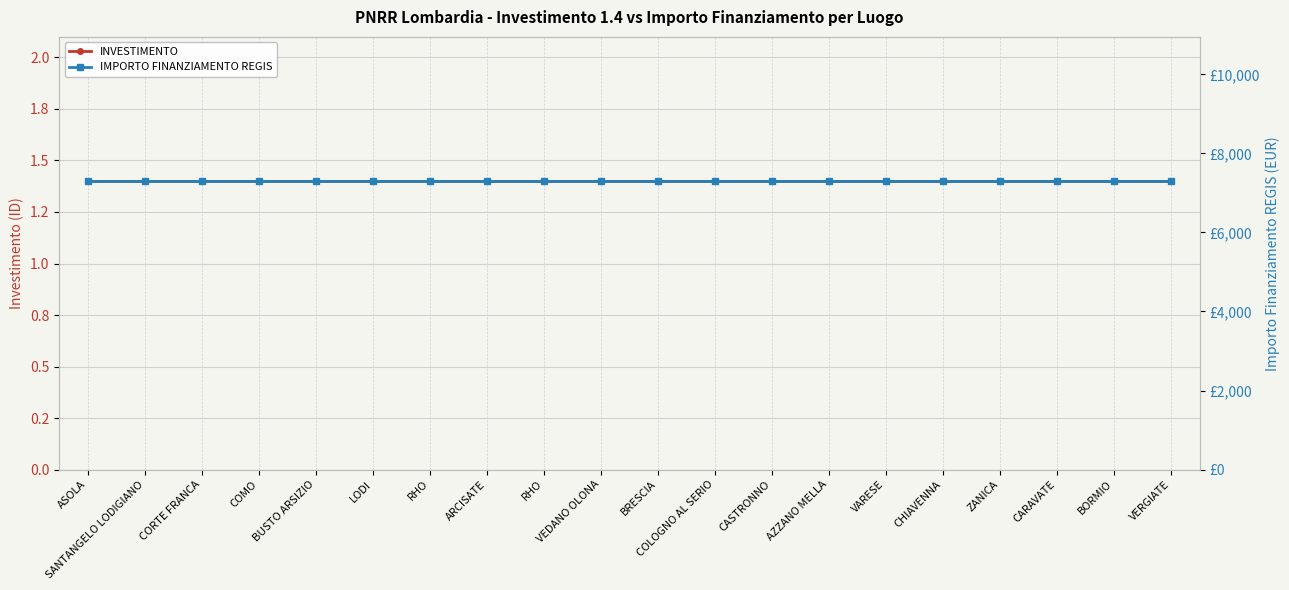

What is the average value of the INVESTIMENTO series?

1.4